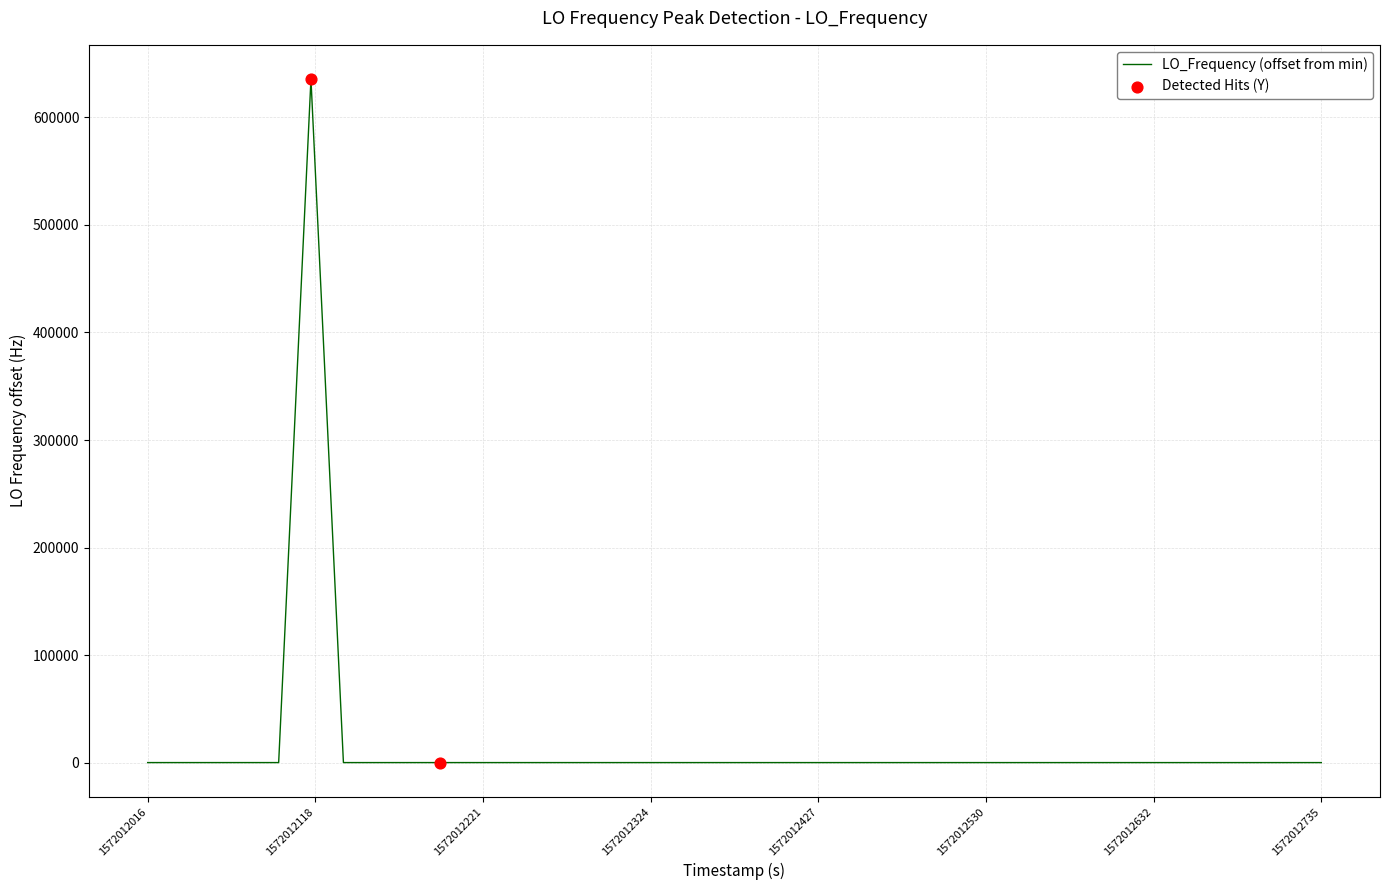

What is the greatest value displayed?

635713.4